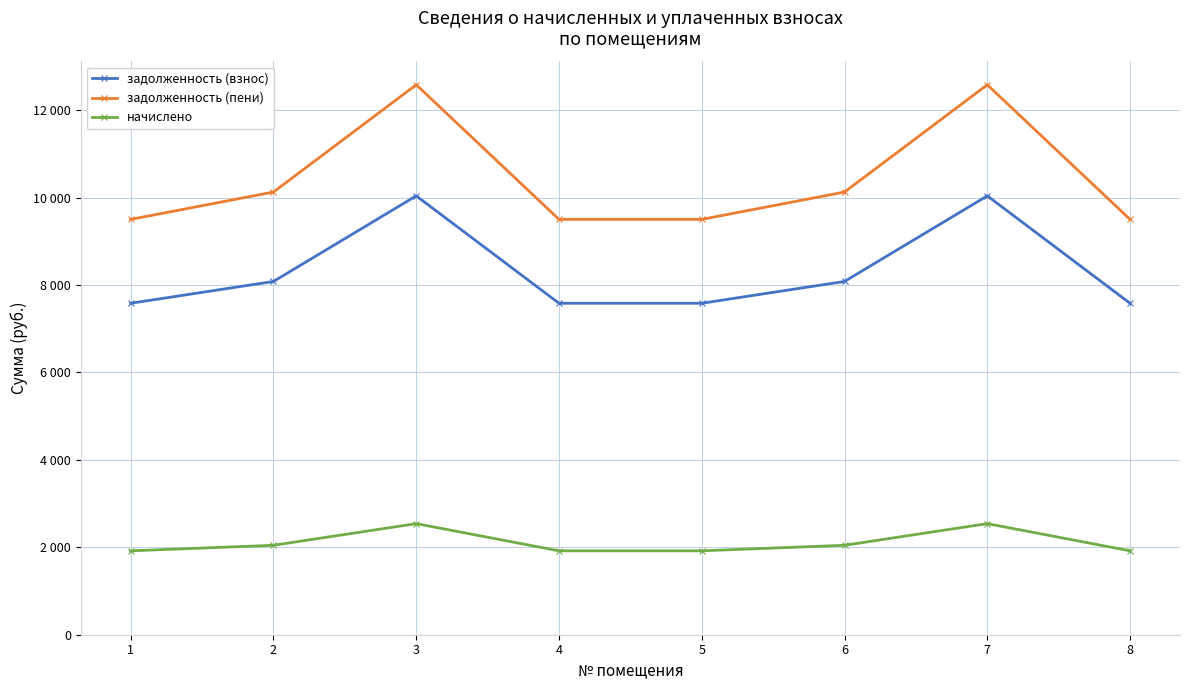

What are all the series names shown in the legend?

задолженность (взнос), задолженность (пени), начислено